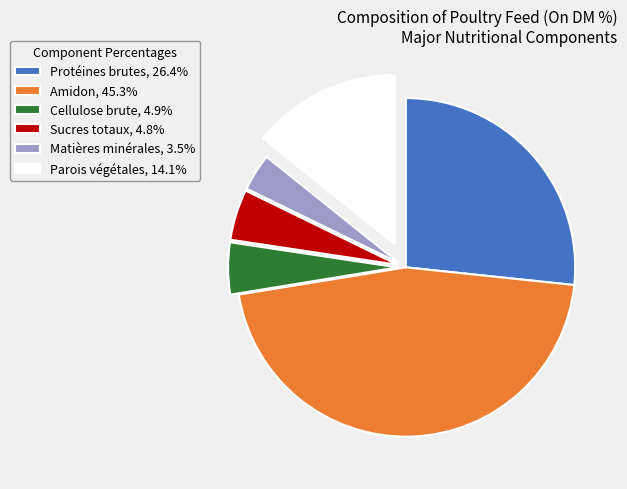

Which slice is the largest?

Amidon